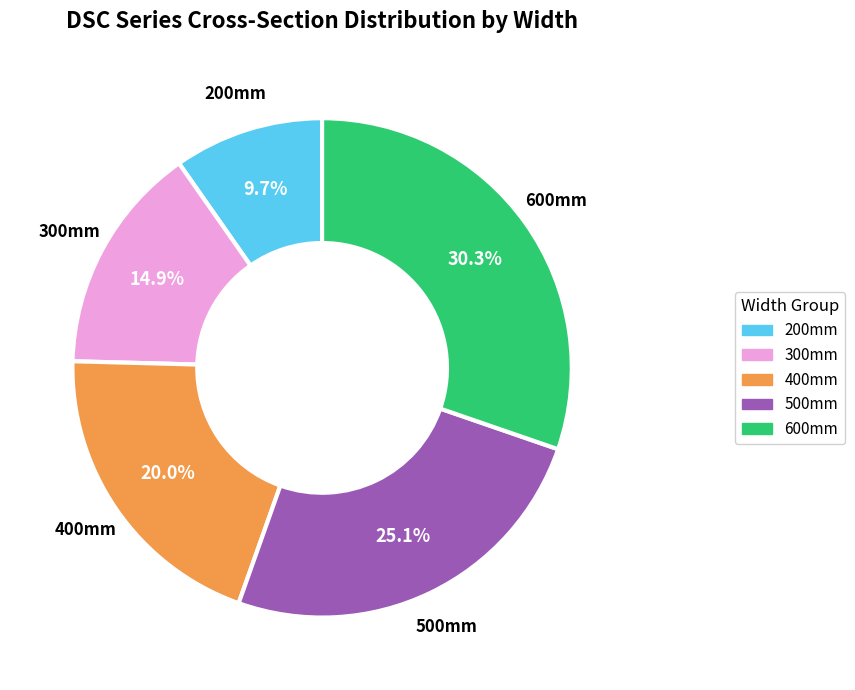

Approximately how many times larger is the value at 400mm compared to 200mm?

2.1